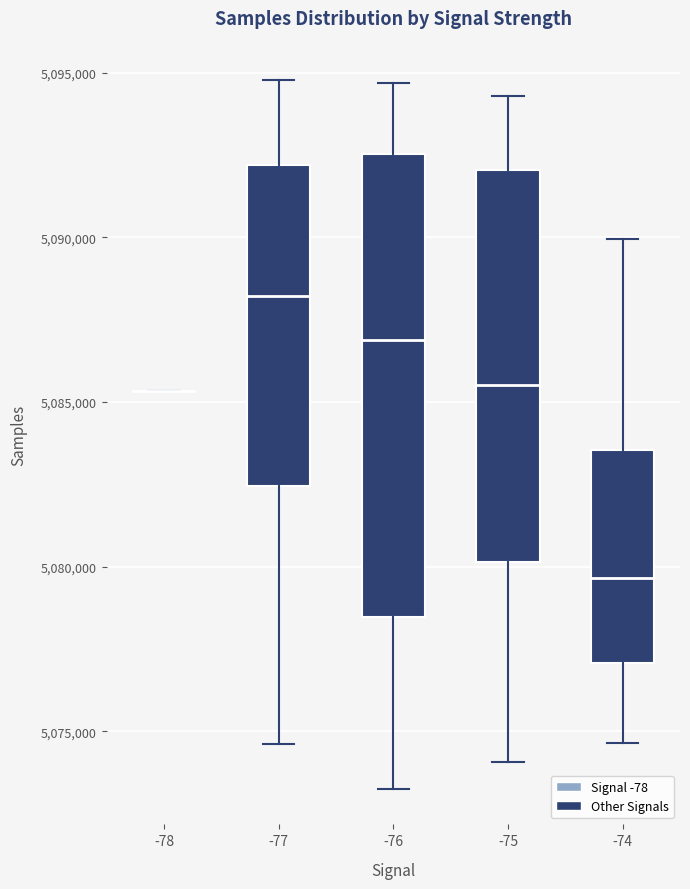

Where does the upper whisker of the box at x = -75 end on the y-axis? The values are not printed on the chart, so give them approximately, as read against the axis.

5094500